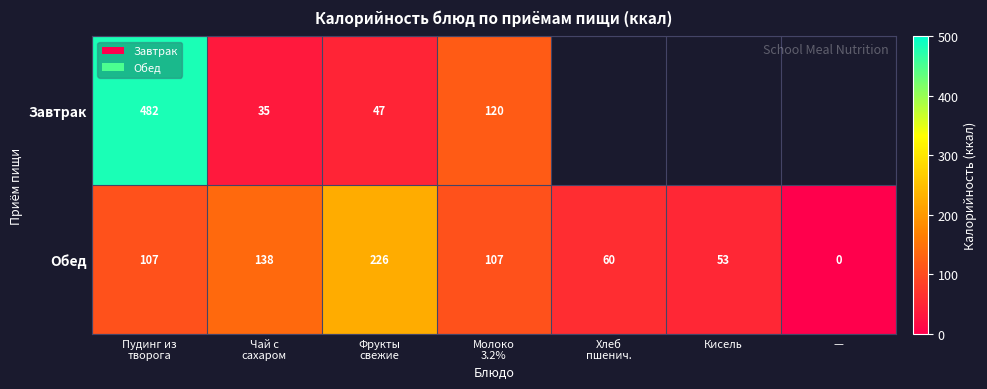

Is it true that Обед equals 0 at —?

True